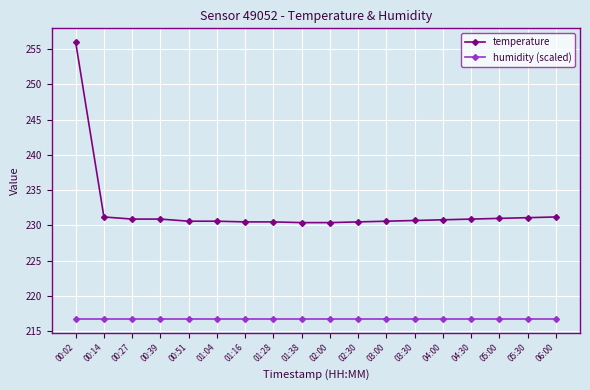

What is the label of the 3rd point from the right?

05:00